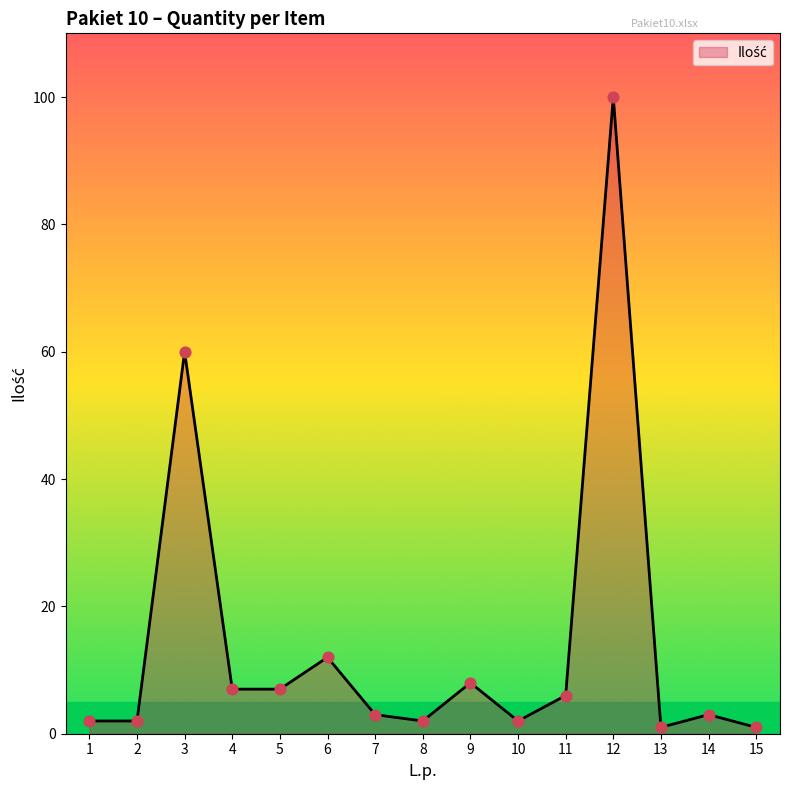

Approximately how many times larger is the value at 2 compared to 7?

0.7